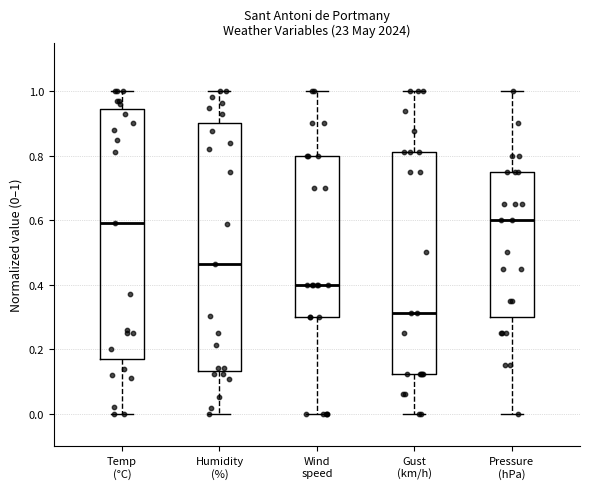

Reading left to right, transcribe this box plot: for each box, give where its median line is, the range the box spans, and where its two whiskers end, as read against the y-axis. The values are not printed on the chart, so give them approximately, as read against the axis.

Temp (°C): median 0.60, box 0.18 to 0.94, whiskers 0.00 to 1.00
Humidity (%): median 0.46, box 0.14 to 0.90, whiskers 0.00 to 1.00
Wind speed: median 0.40, box 0.30 to 0.80, whiskers 0.00 to 1.00
Gust (km/h): median 0.32, box 0.12 to 0.82, whiskers 0.00 to 1.00
Pressure (hPa): median 0.60, box 0.30 to 0.76, whiskers 0.00 to 1.00